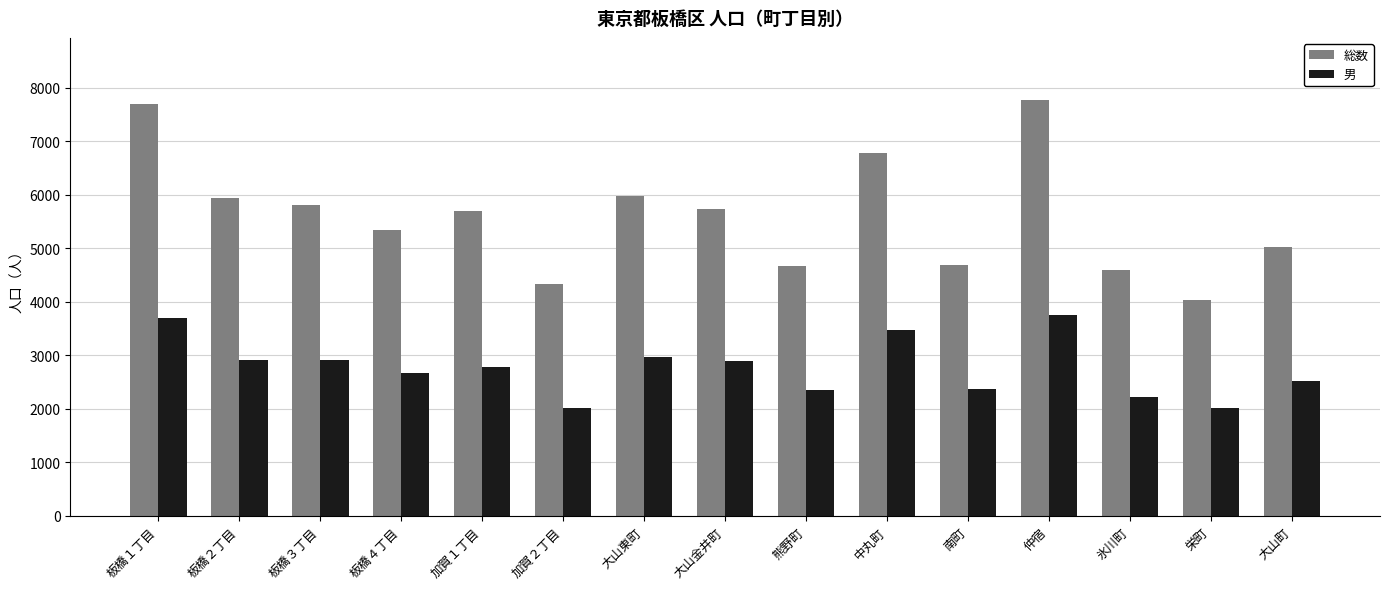

Which series has the largest total across all categories?

総数